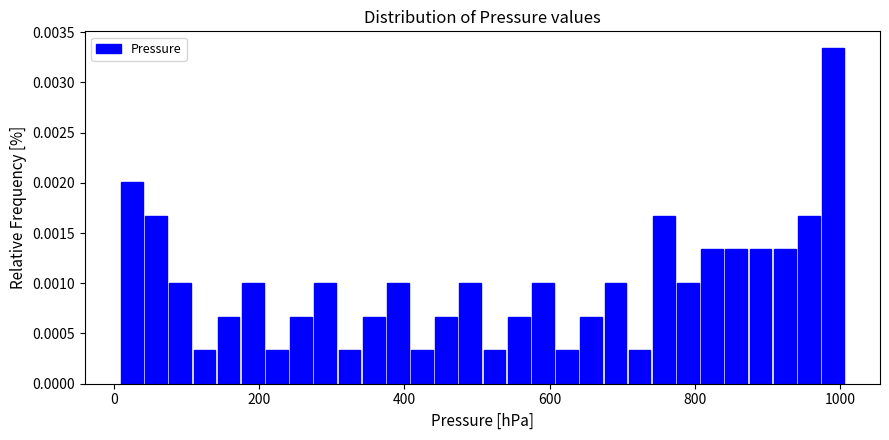

Read against the x-axis, roughly where is the centre of the tallest bar?

980